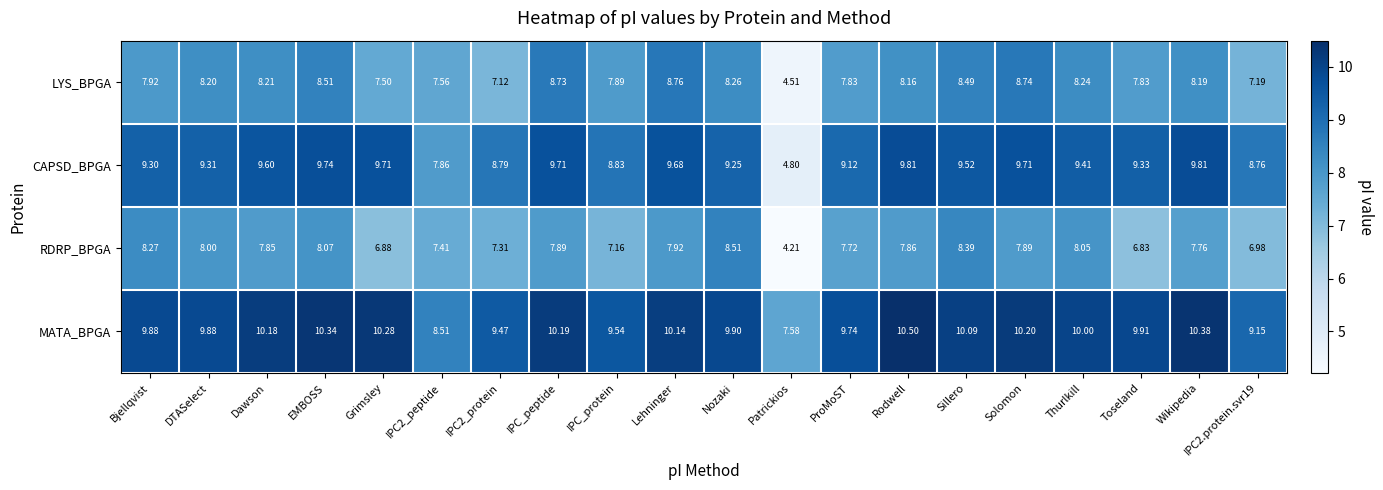

At which category is the sum across all series the highest?

EMBOSS